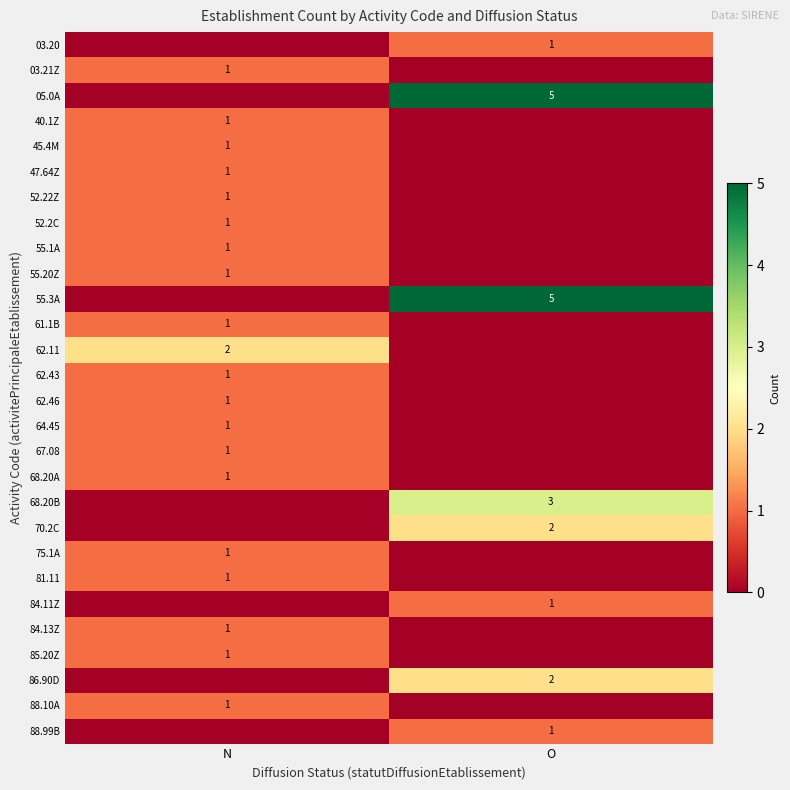

True or false: 55.1A has a value of 1 at N.

True